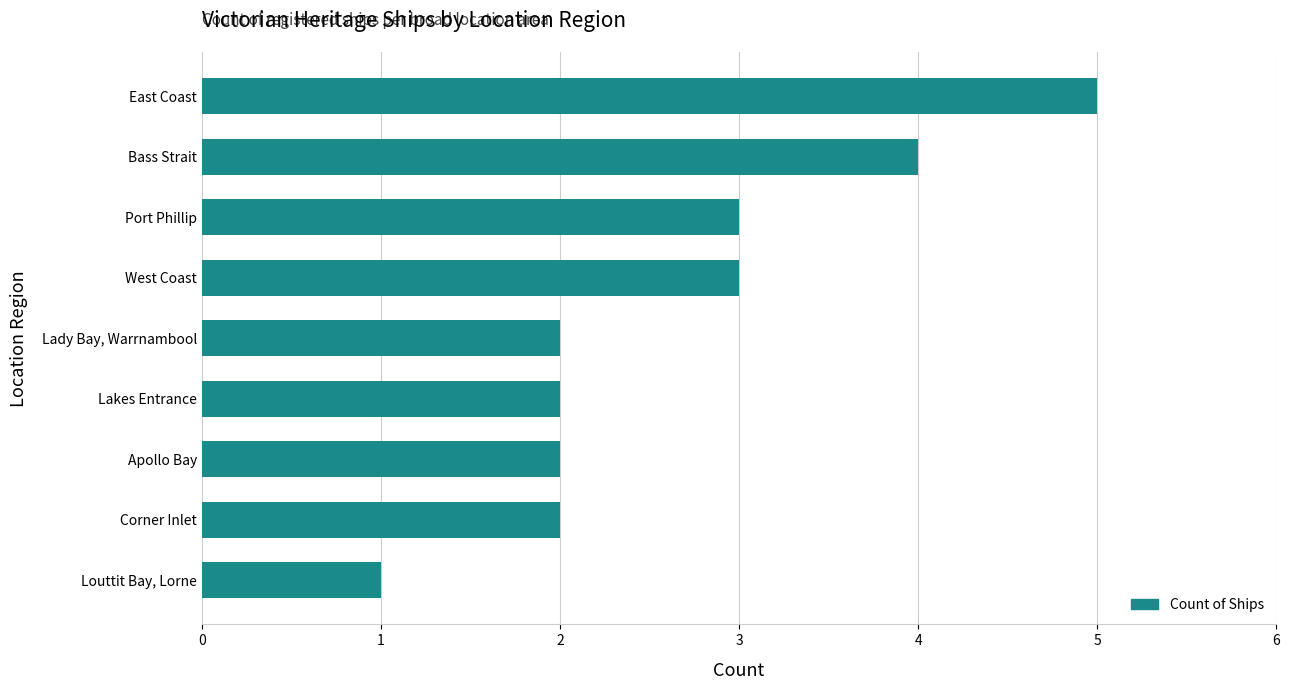

The value at Port Phillip is 5. True or false?

False